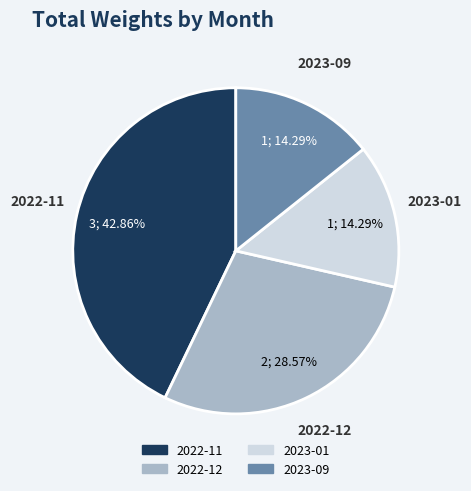

Does 2023-01 represent more than half of the total?

No